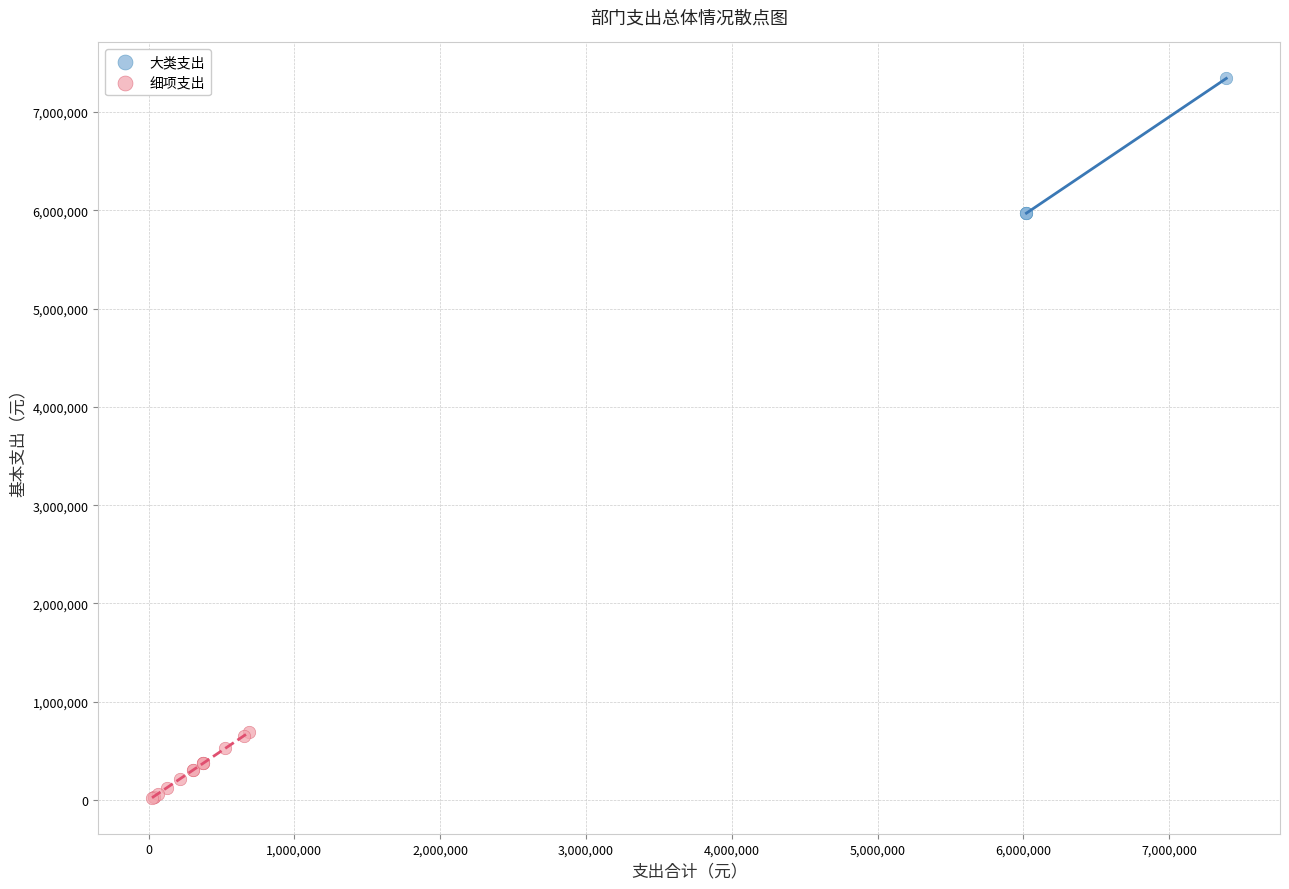

What are all the series names shown in the legend?

大类支出, 细项支出